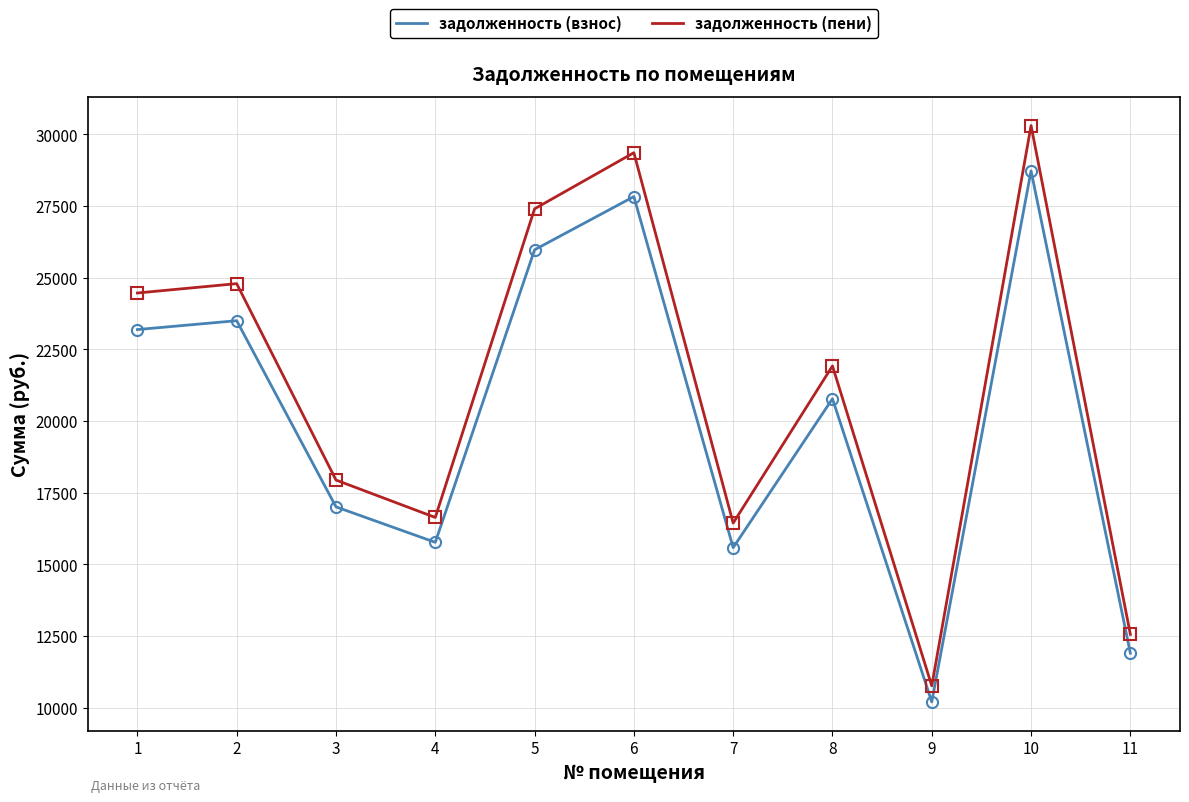

How many interior local peaks does the задолженность (взнос) series have?

4